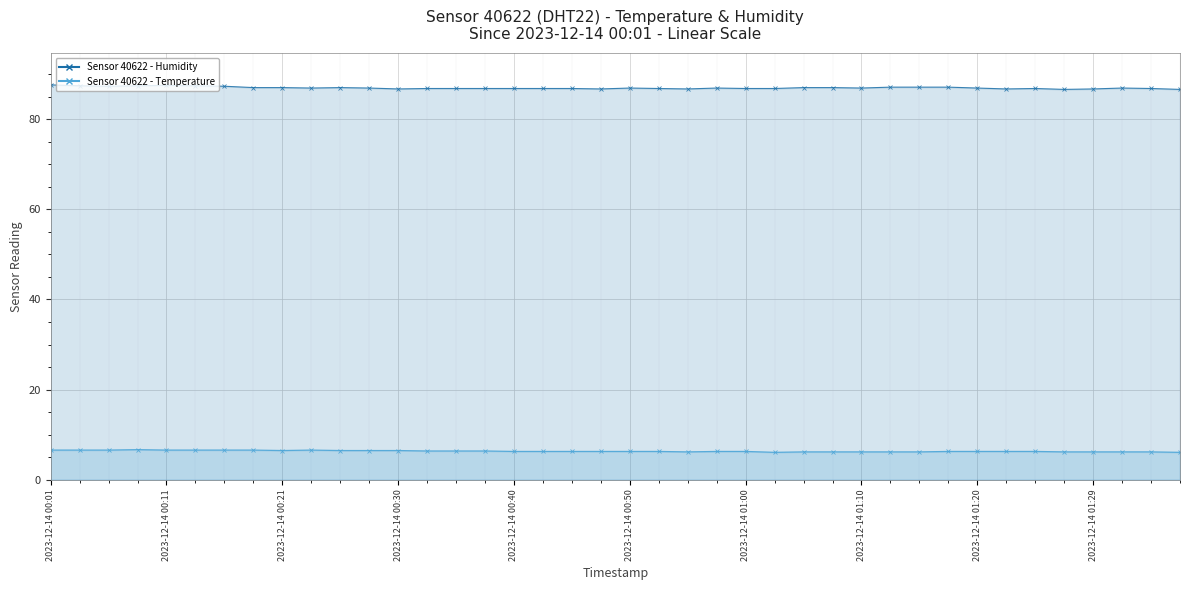

How many interior local valleys does the temperature series have?

3